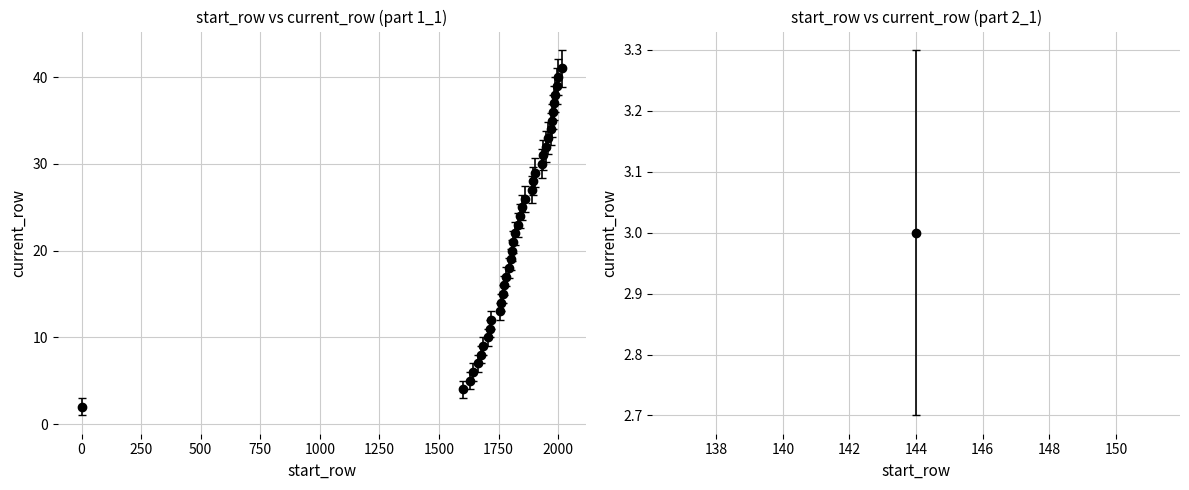

True or false: the data has more than 1 interior local peaks.

False